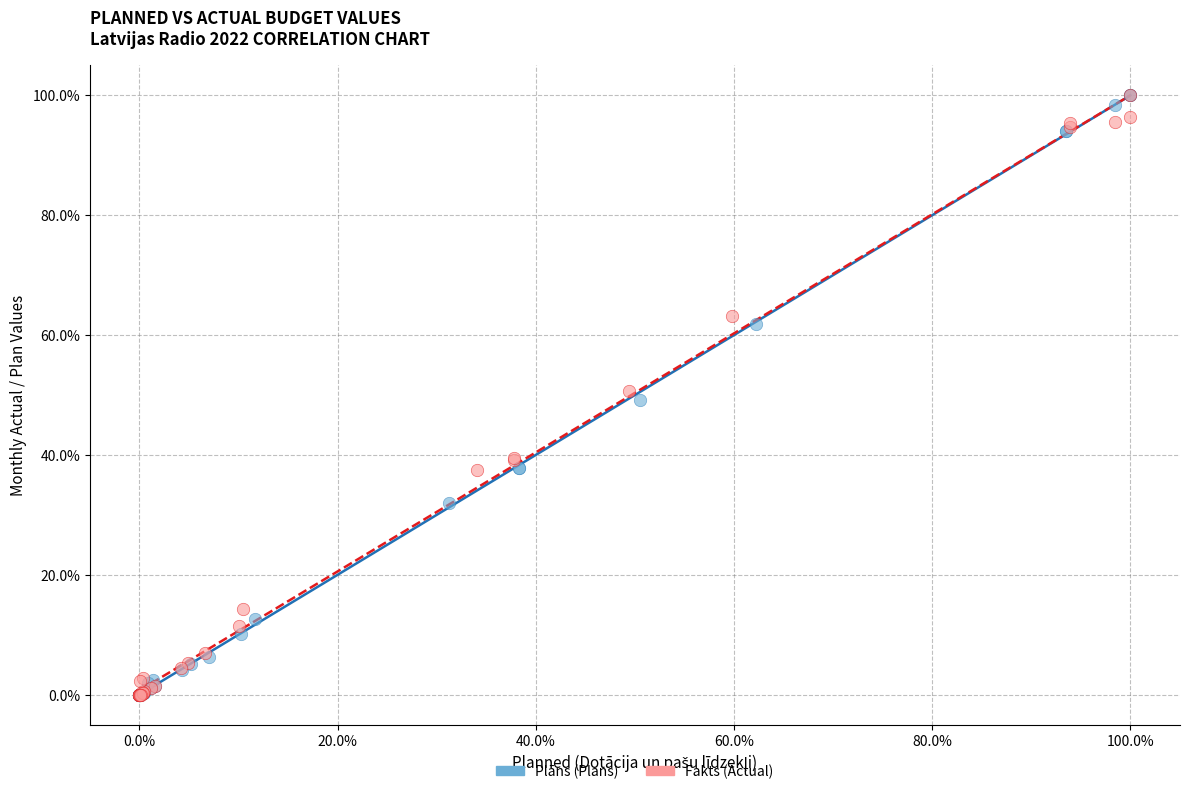

What are all the series names shown in the legend?

Plāns (Plans), Fakts (Actual)